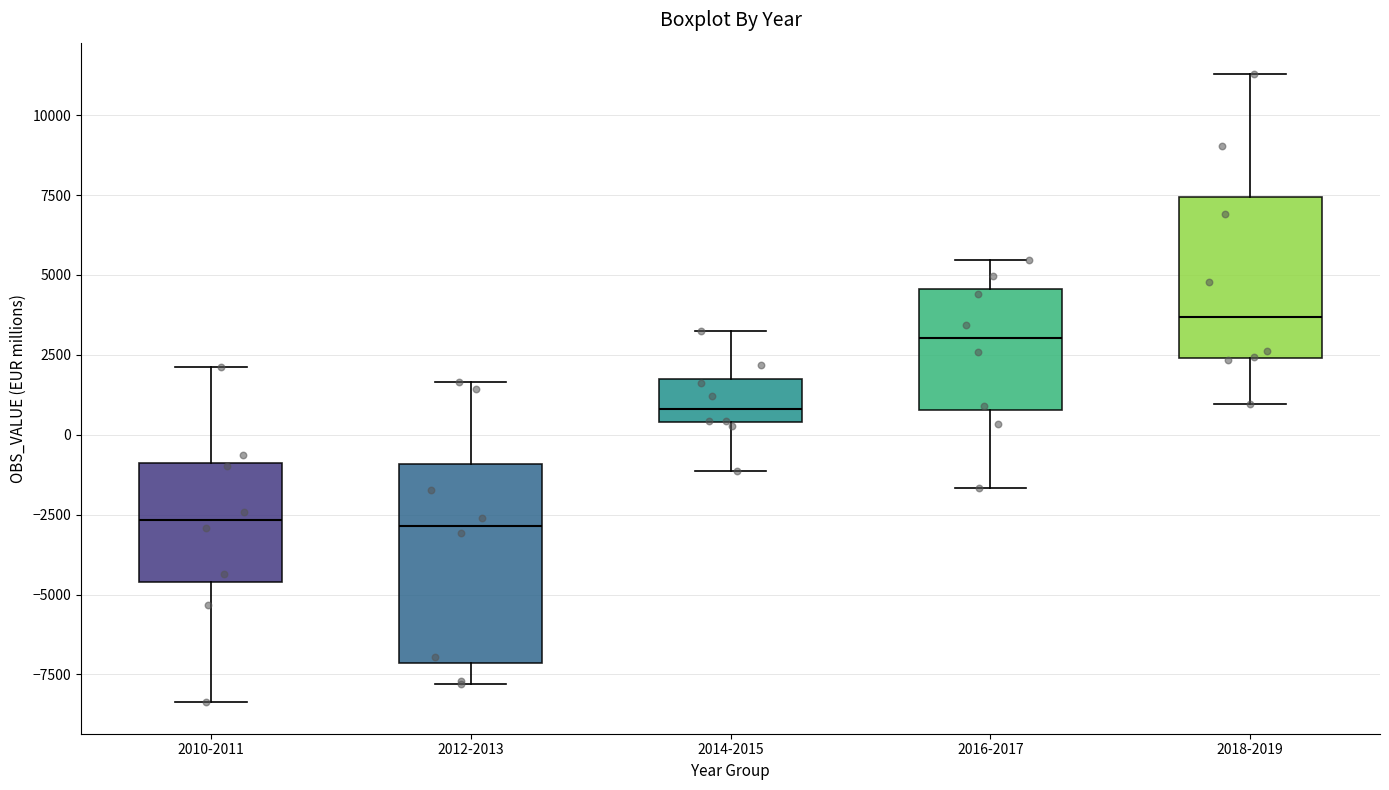

Reading left to right, transcribe this box plot: for each box, give where its median line is, the range the box spans, and where its two whiskers end, as read against the y-axis. The values are not printed on the chart, so give them approximately, as read against the axis.

2010-2011: median -2500, box -4500 to -1000, whiskers -8500 to 2000
2012-2013: median -3000, box -7000 to -1000, whiskers -8000 to 1500
2014-2015: median 1000, box 500 to 1500, whiskers -1000 to 3000
2016-2017: median 3000, box 1000 to 4500, whiskers -1500 to 5500
2018-2019: median 3500, box 2500 to 7500, whiskers 1000 to 11500